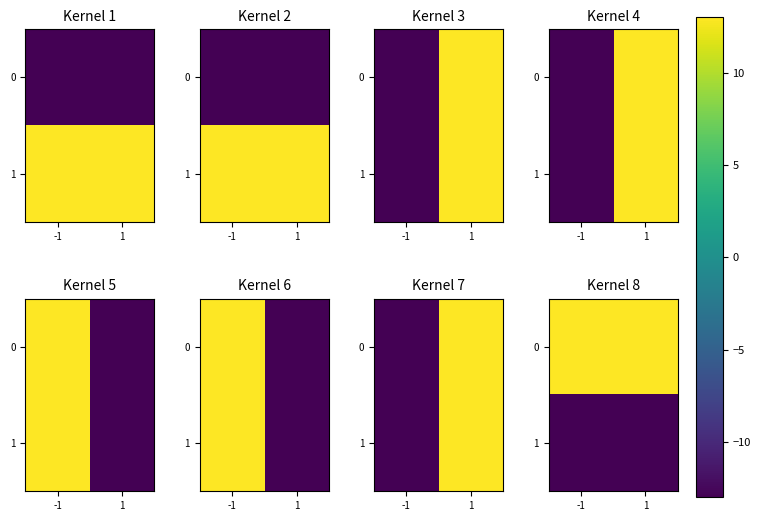

At how many categories does at least one series exceed 8?

2